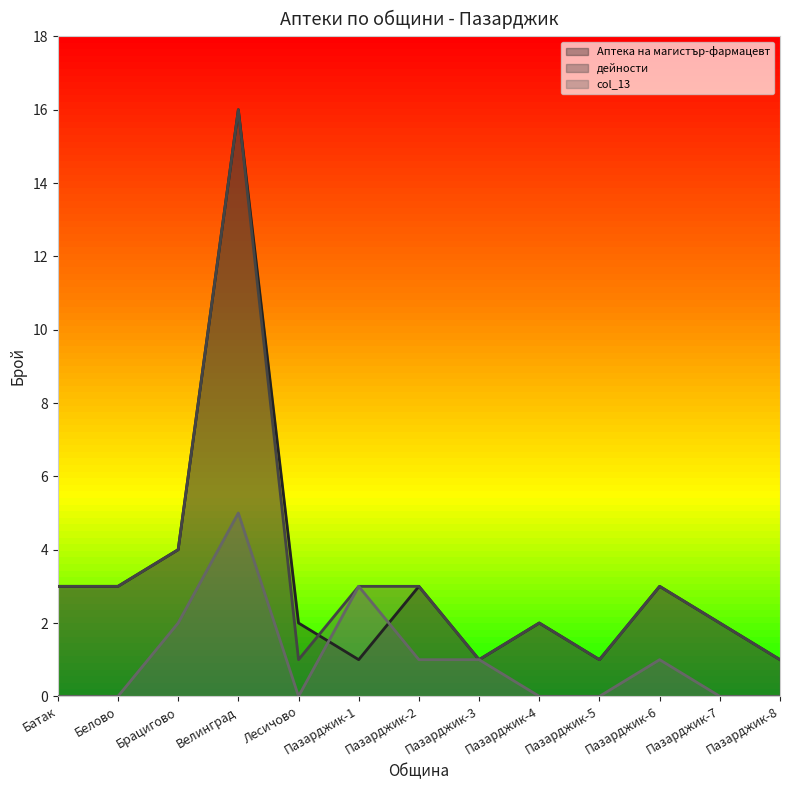

At Брацигово, list the series in order from largest to smallest.

Аптека на магистър-фармацевт, дейности, col_13